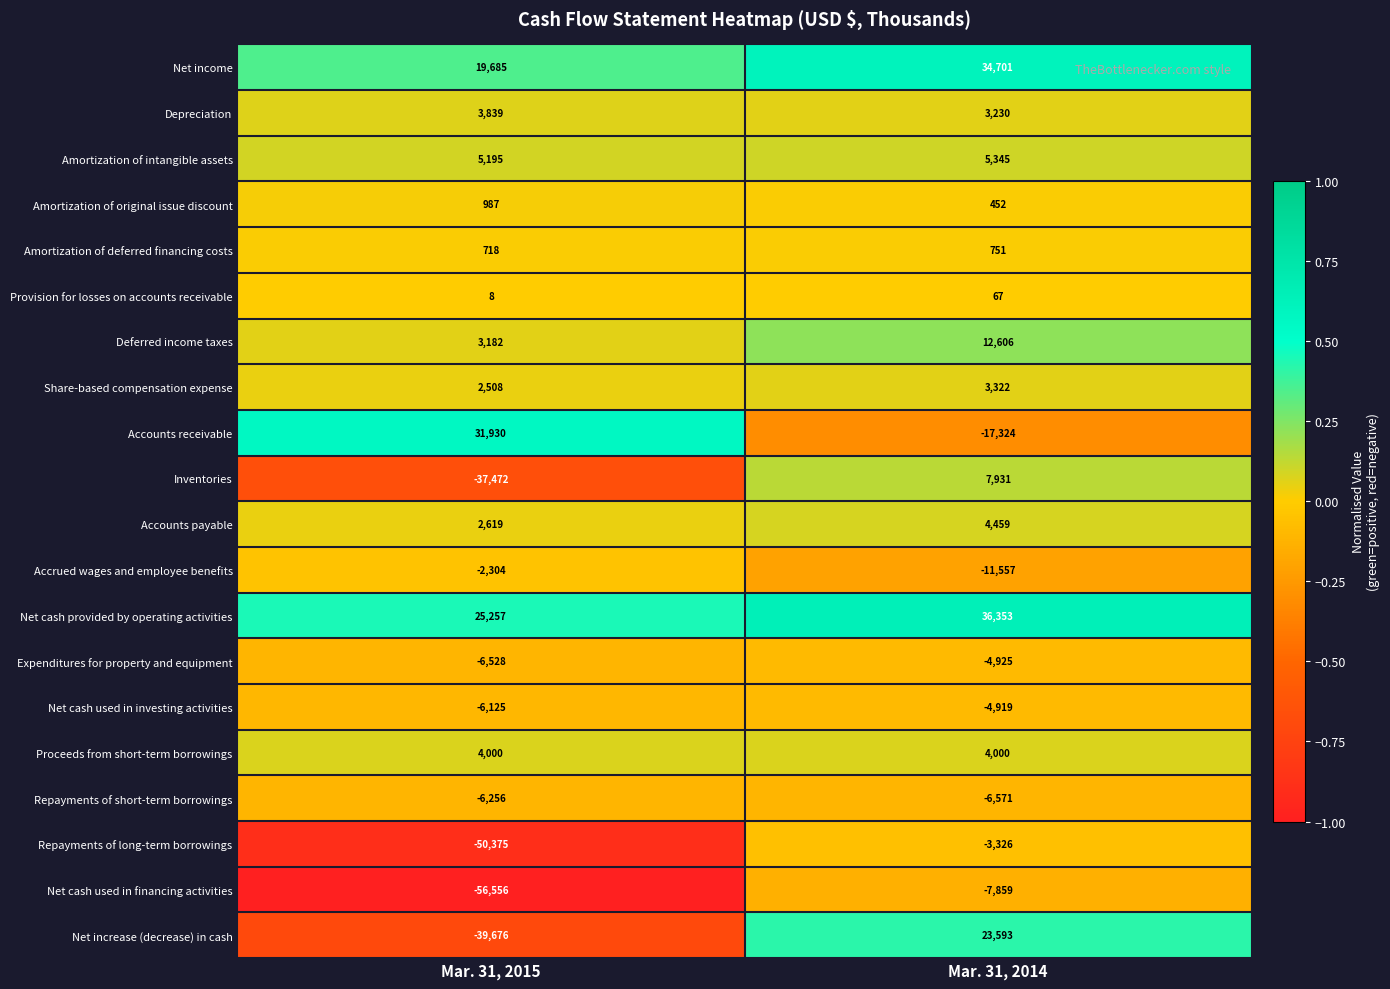

List the series in order of their peak value, lowest first.

Net cash used in financing activities, Repayments of short-term borrowings, Expenditures for property and equipment, Net cash used in investing activities, Repayments of long-term borrowings, Accrued wages and employee benefits, Provision for losses on accounts receivable, Amortization of deferred financing costs, Amortization of original issue discount, Share-based compensation expense, Depreciation, Proceeds from short-term borrowings, Accounts payable, Amortization of intangible assets, Inventories, Deferred income taxes, Net increase (decrease) in cash, Accounts receivable, Net income, Net cash provided by operating activities